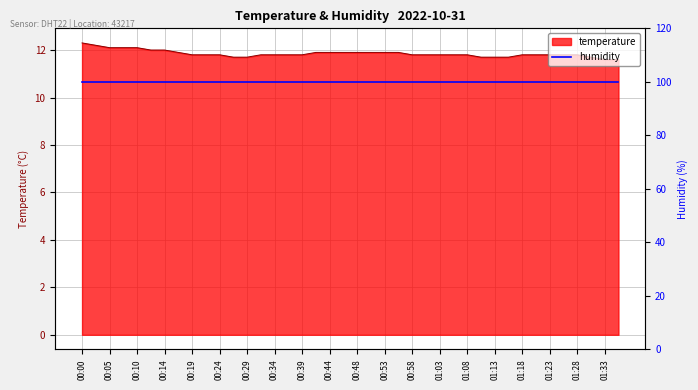

What is the maximum value shown in the chart?

12.3